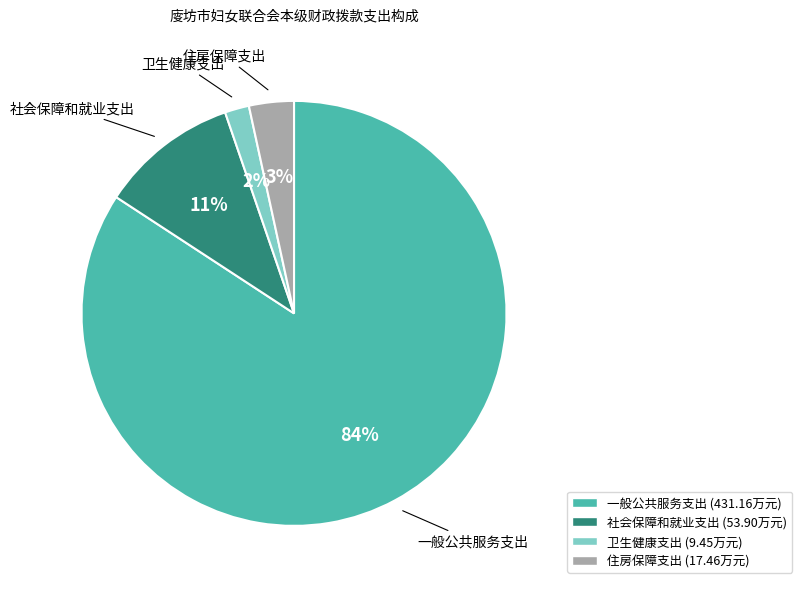

Do 社会保障和就业支出 and 住房保障支出 together represent more than half of the pie?

No